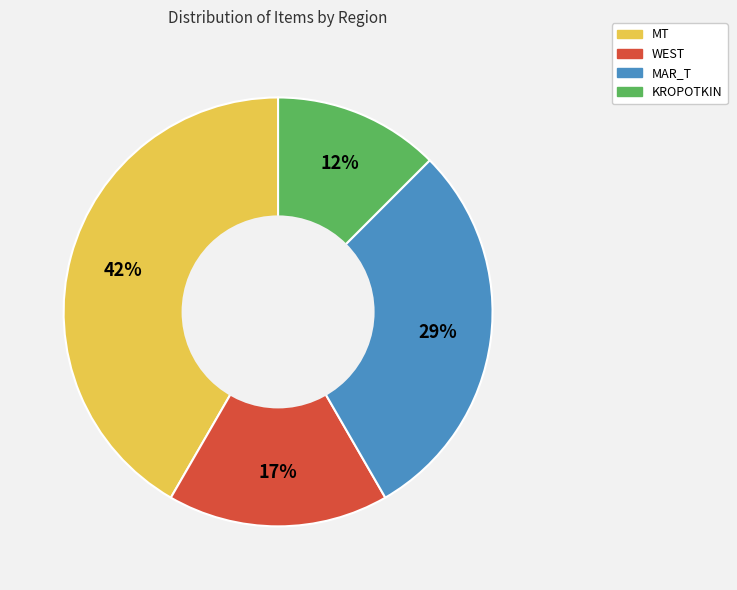

How many segments does this pie chart have?

4